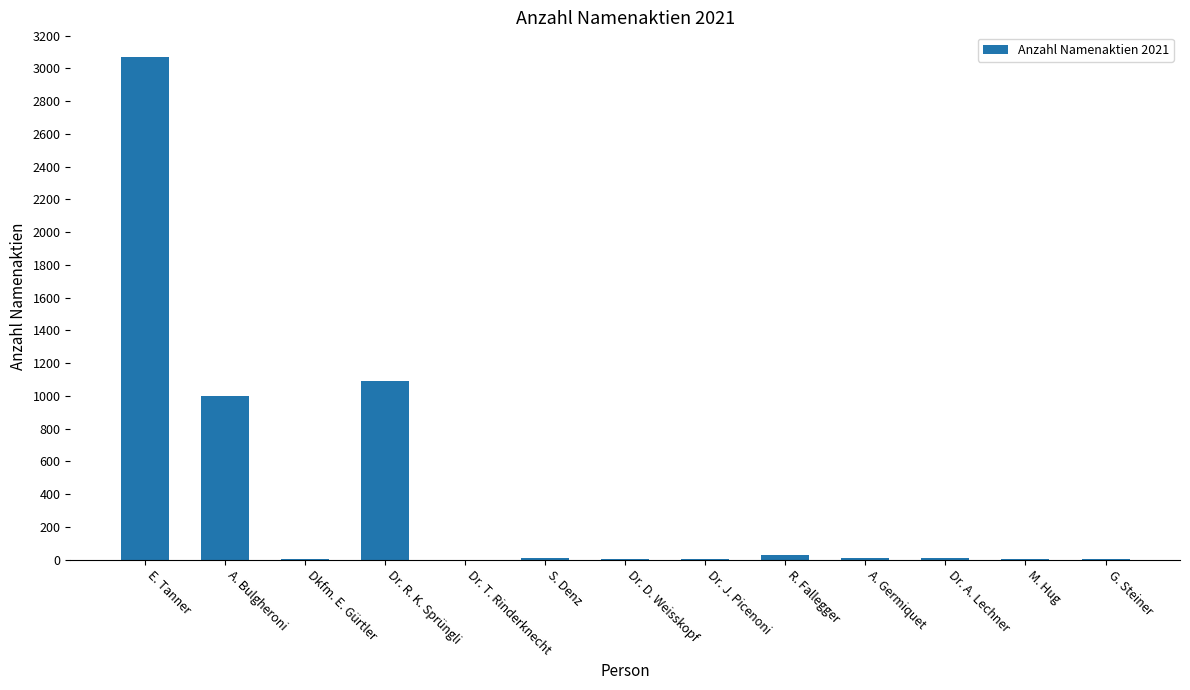

What is the greatest value displayed?

3067